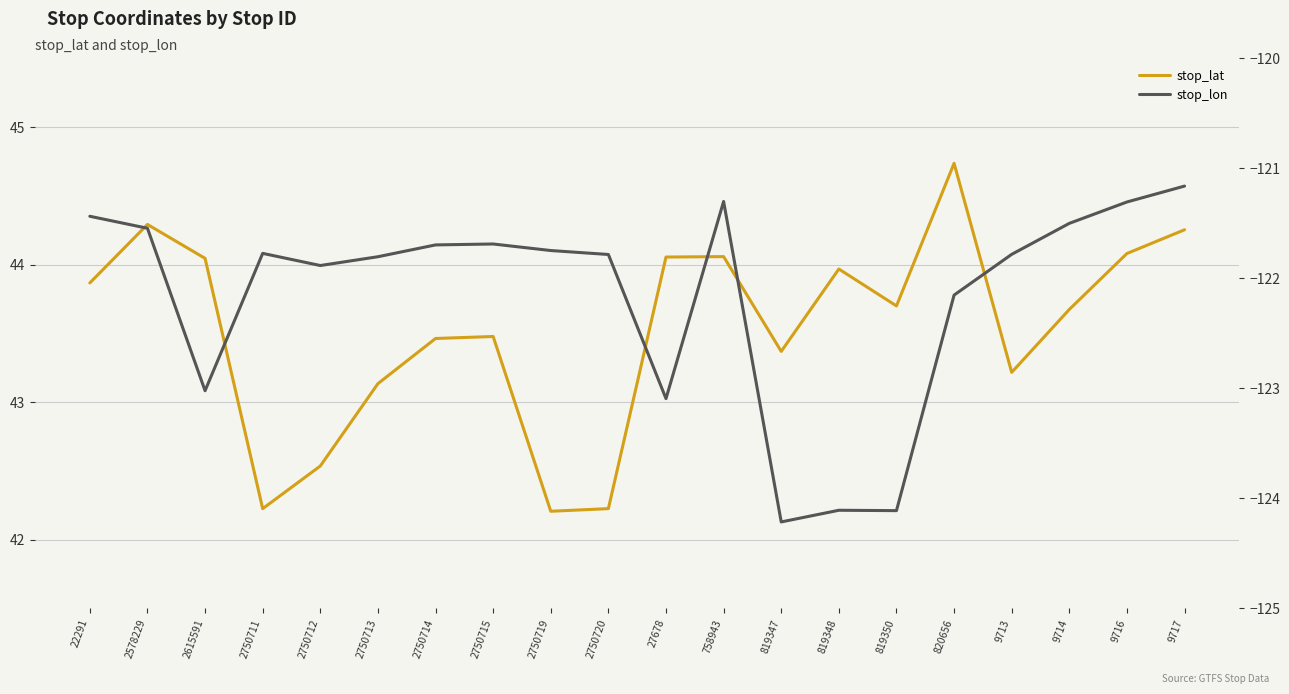

What is the sum of all stop_lat values?

870.6